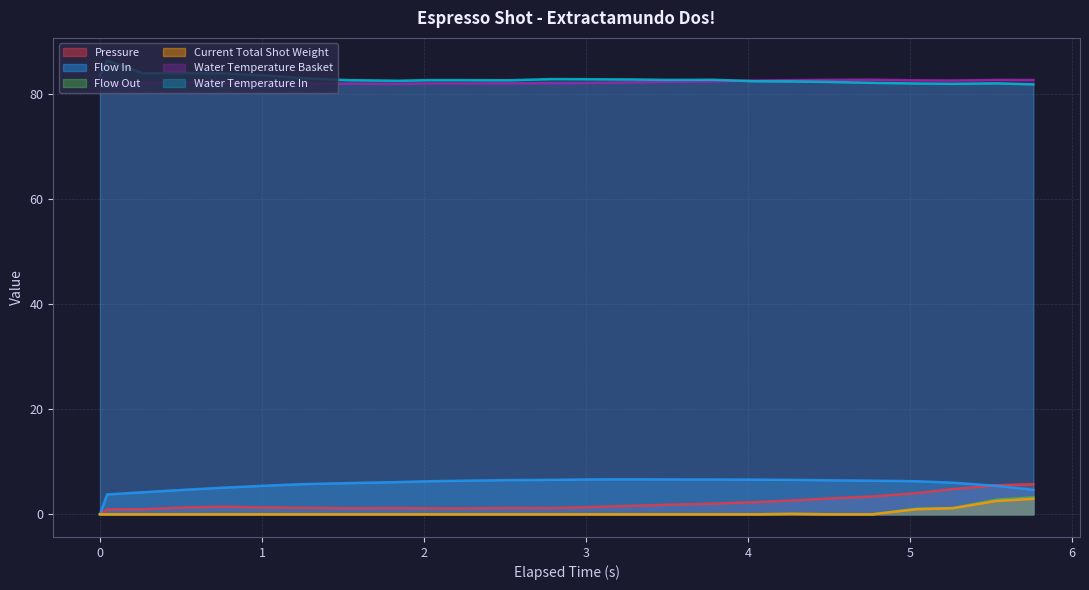

What is the maximum value shown in the chart?

86.3